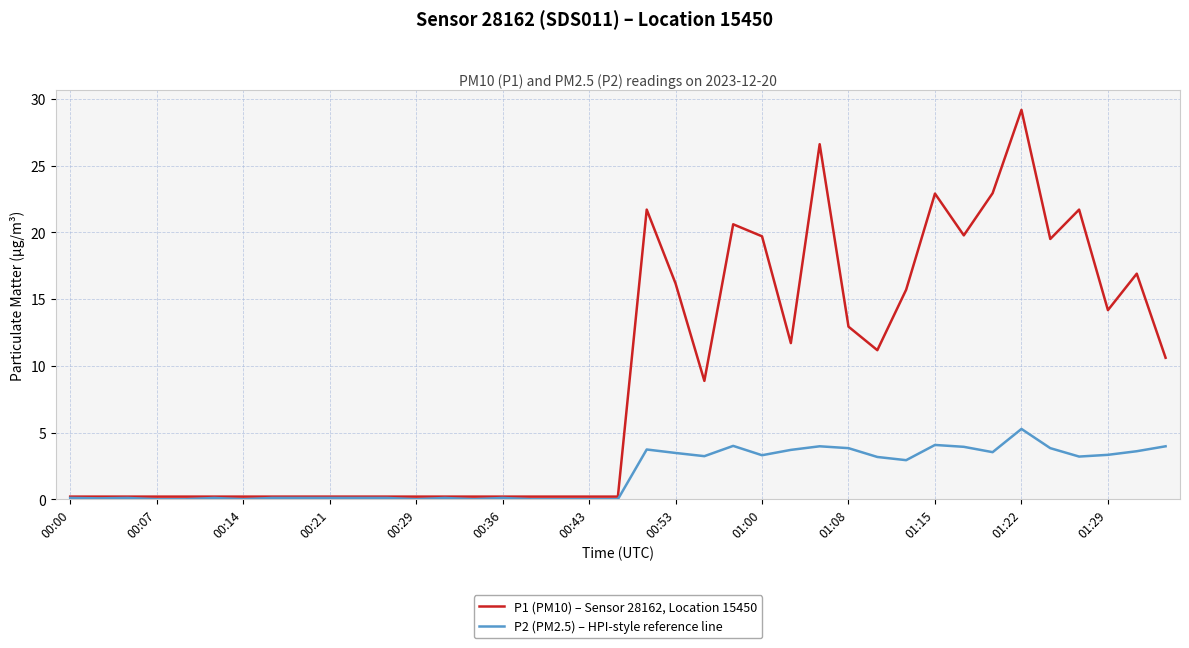

Which series has the widest spread of values?

P1 (PM10) – Sensor 28162, Location 15450